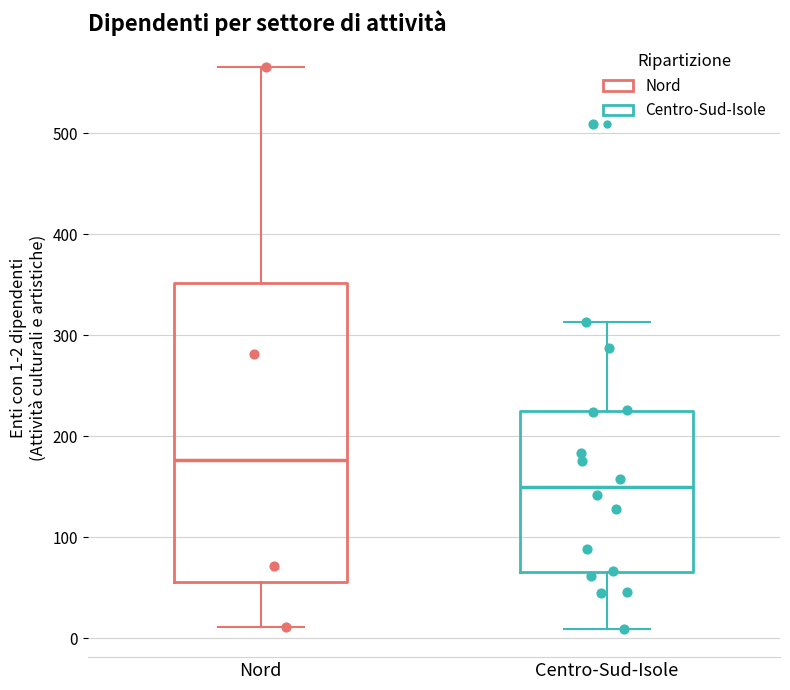

Which box is the tallest, from its lower edge to its upper edge?

Nord